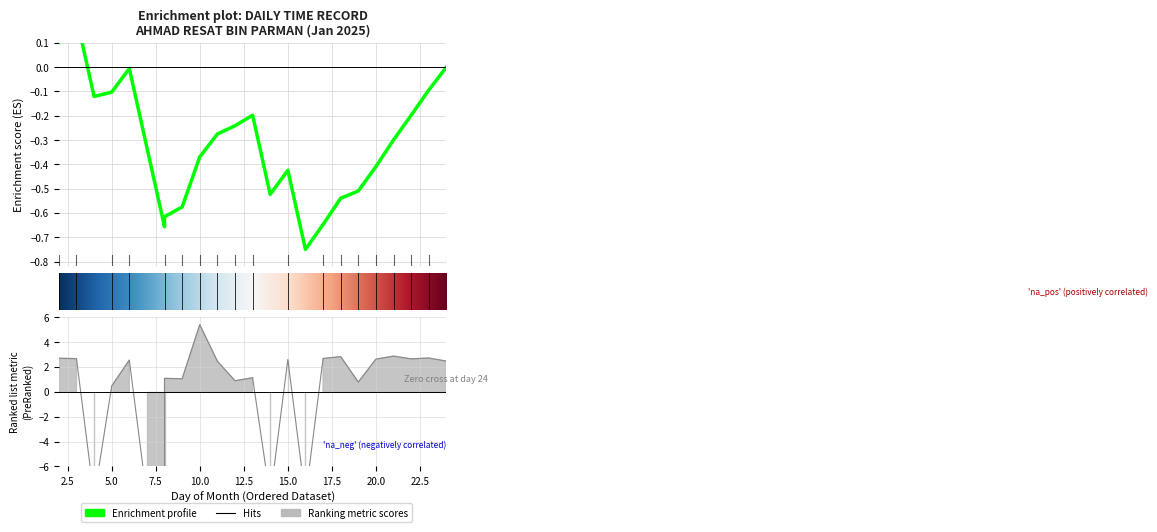

What is the difference between the second highest and second lowest values?

11.4